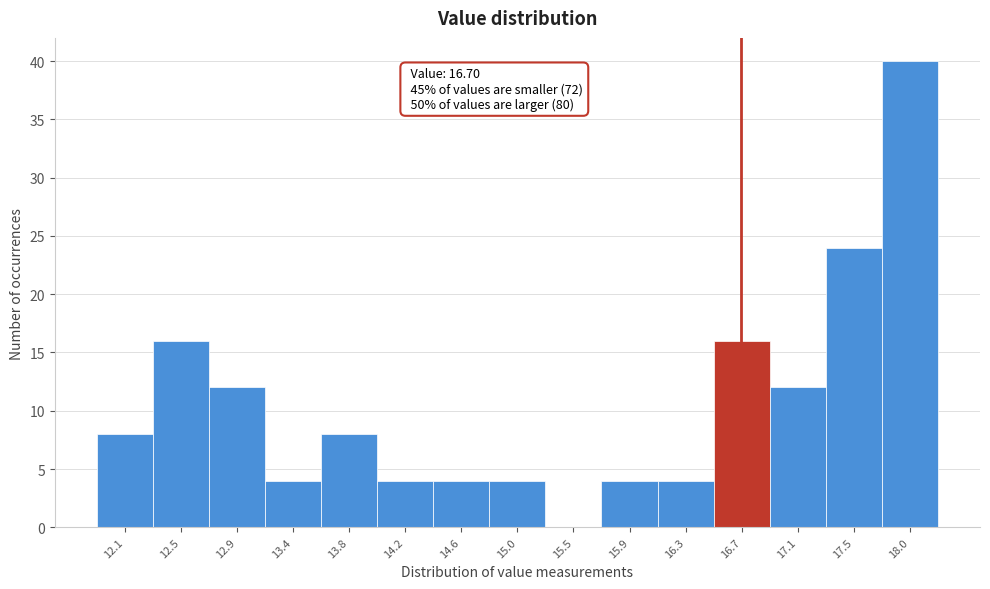

Which range on the x-axis has the tallest bar?

17.75 to 18.15